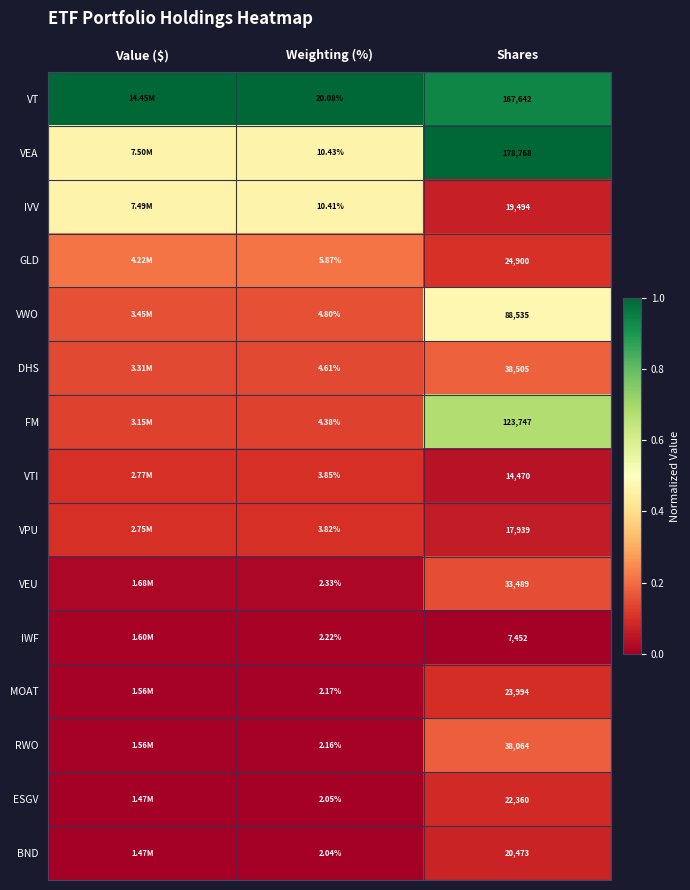

How many distinct data groups are displayed?

15